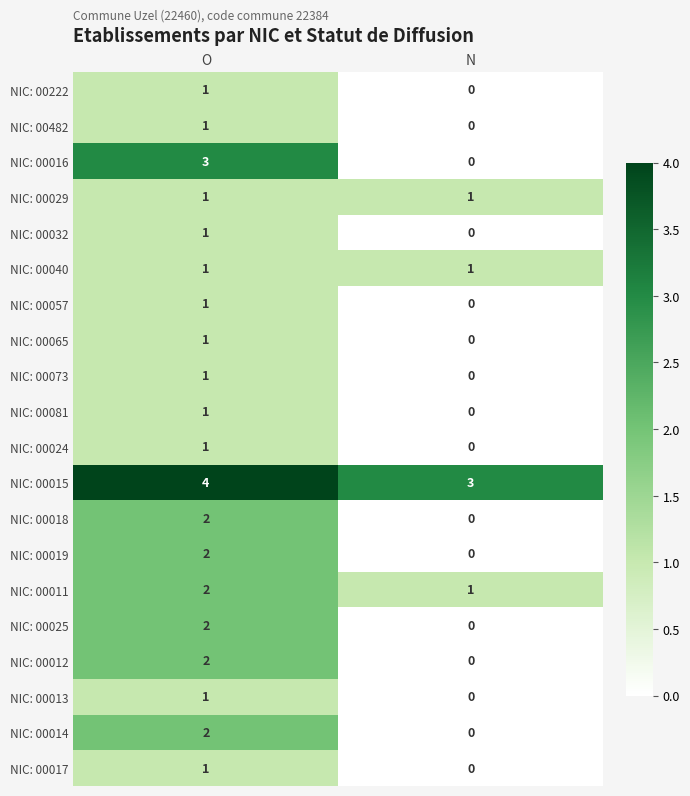

At which category is the sum across all series the highest?

O